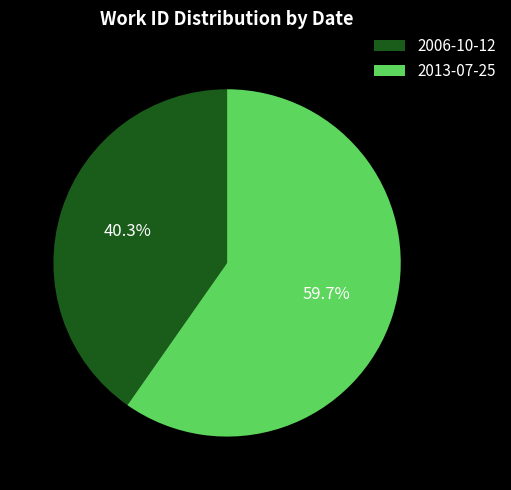

Count the number of slices in the pie.

2